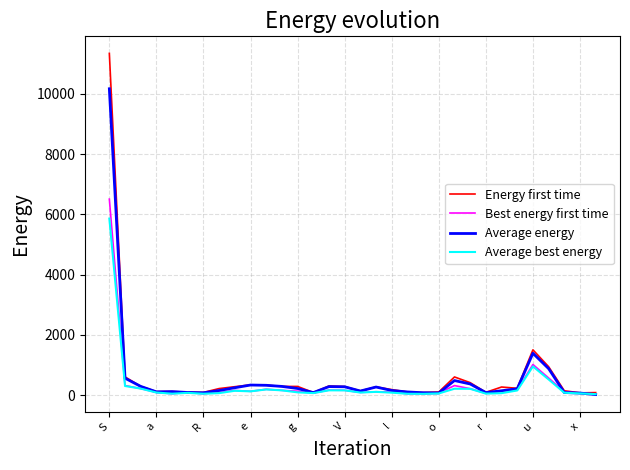

Rank the series by their maximum value, from lowest to highest.

Average best energy, Best energy first time, Average energy, Energy first time